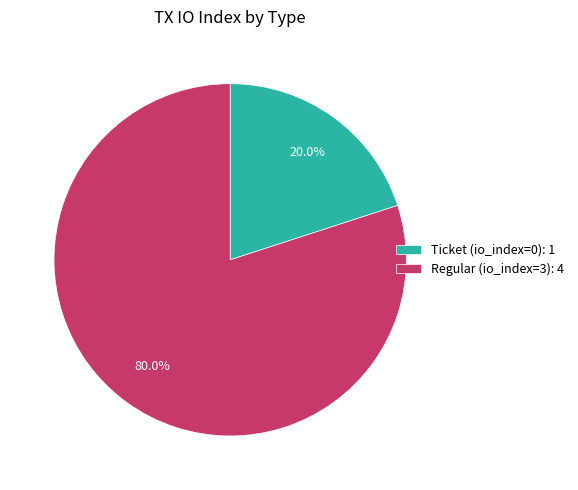

Which slice is the largest?

Regular (io_index=3): 4